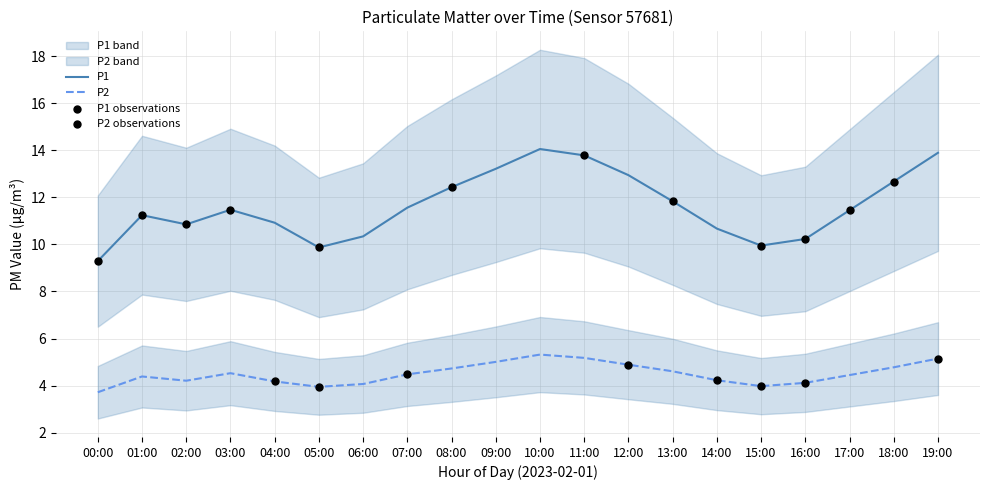

What is the total value across all series at 00:00?

13.0